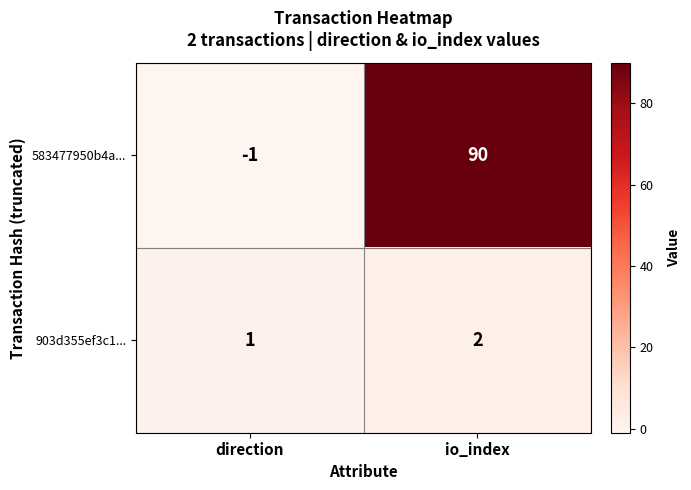

Read the 583477950b4a... value at io_index.

90